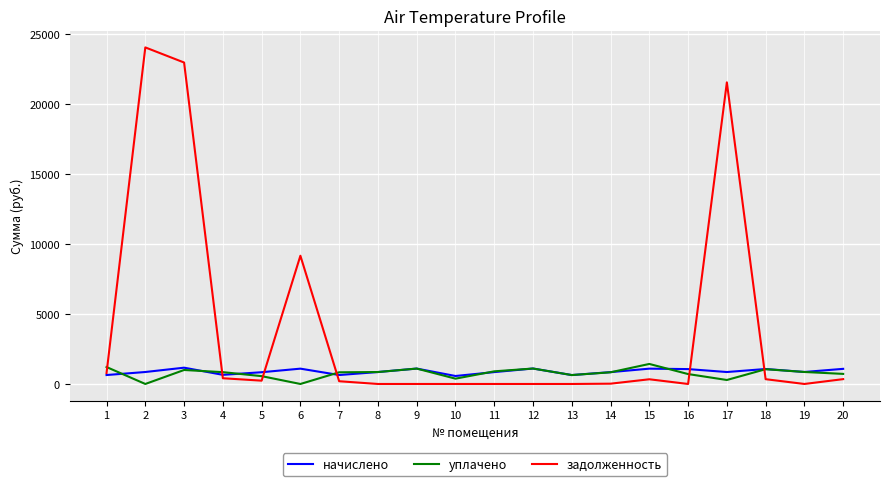

Between 4 and 6, which series saw the biggest shift?

задолженность